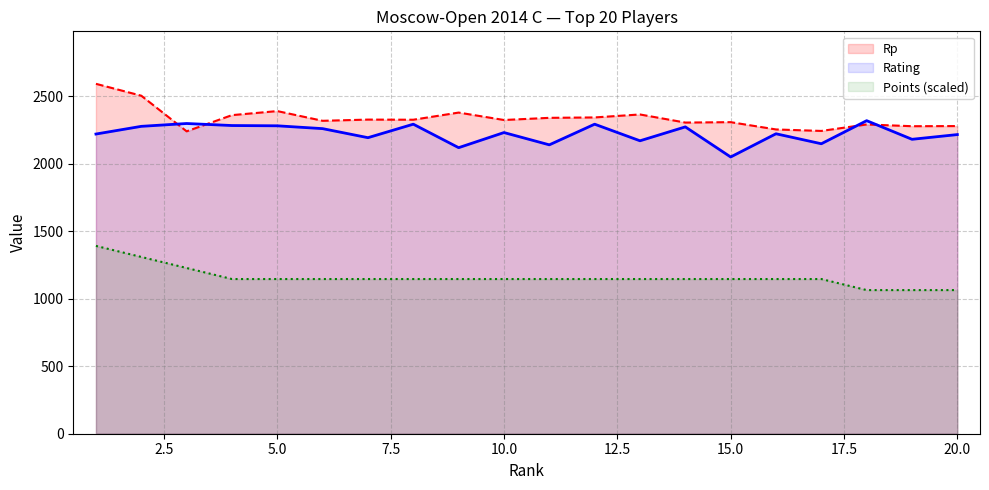

True or false: Rp has more than 2 points higher than both neighbors.

True